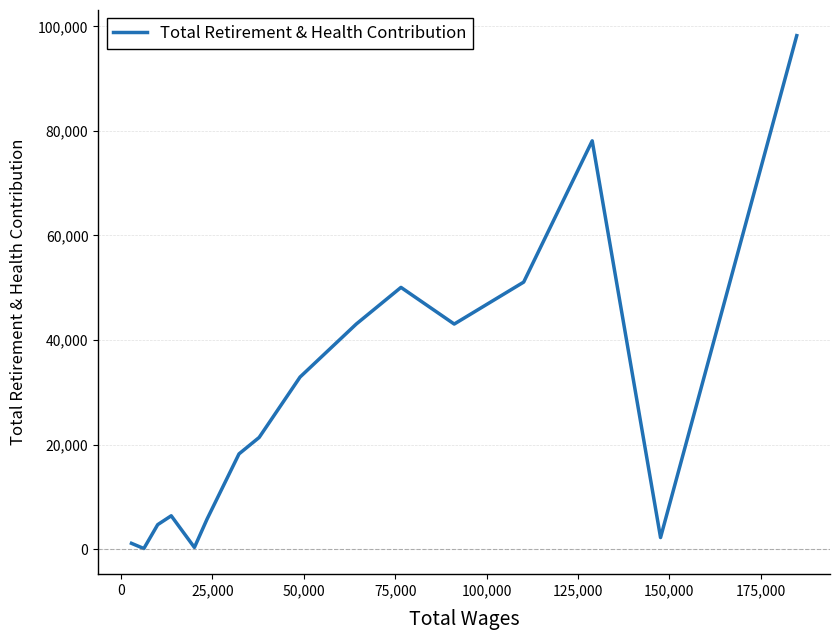

How many interior local peaks (higher than both neighbors) does the data have?

3